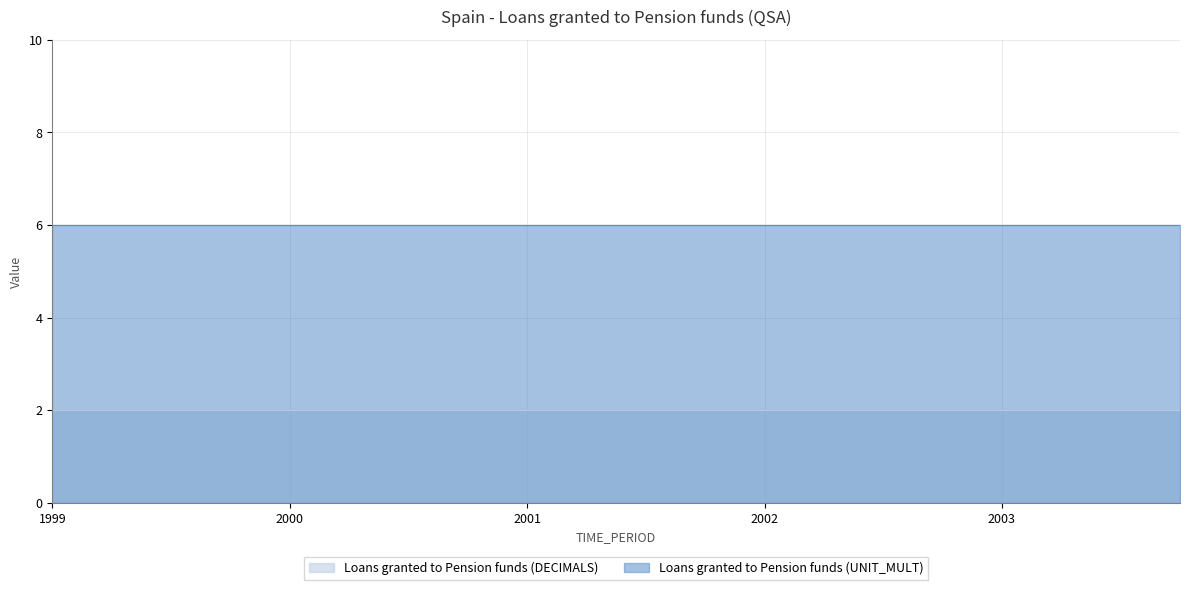

How many categories are shown in the chart?

20